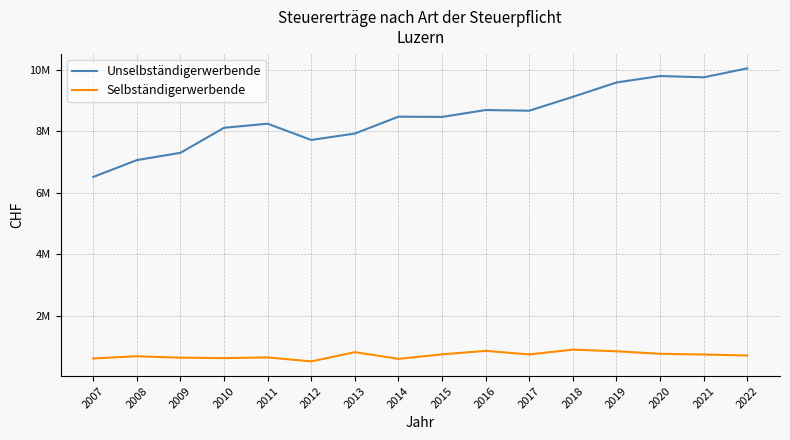

True or false: Unselbständigerwerbende has a value of 12014341 at 2010.

False